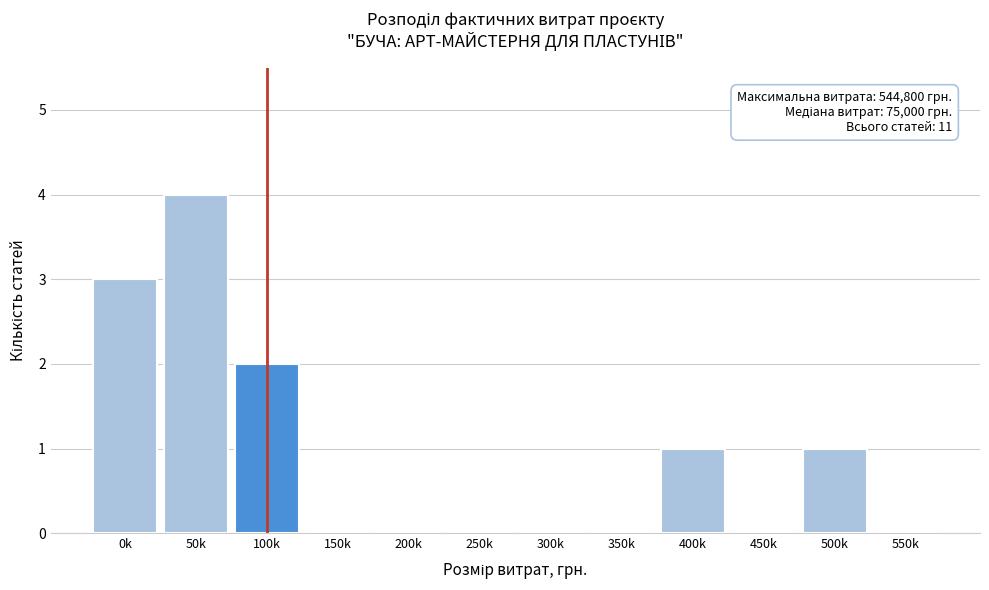

Reading right to left, what are all the values shown in this chart?

550k=0	500k=1	450k=0	400k=1	350k=0	300k=0	250k=0	200k=0	150k=0	100k=2	50k=4	0k=3